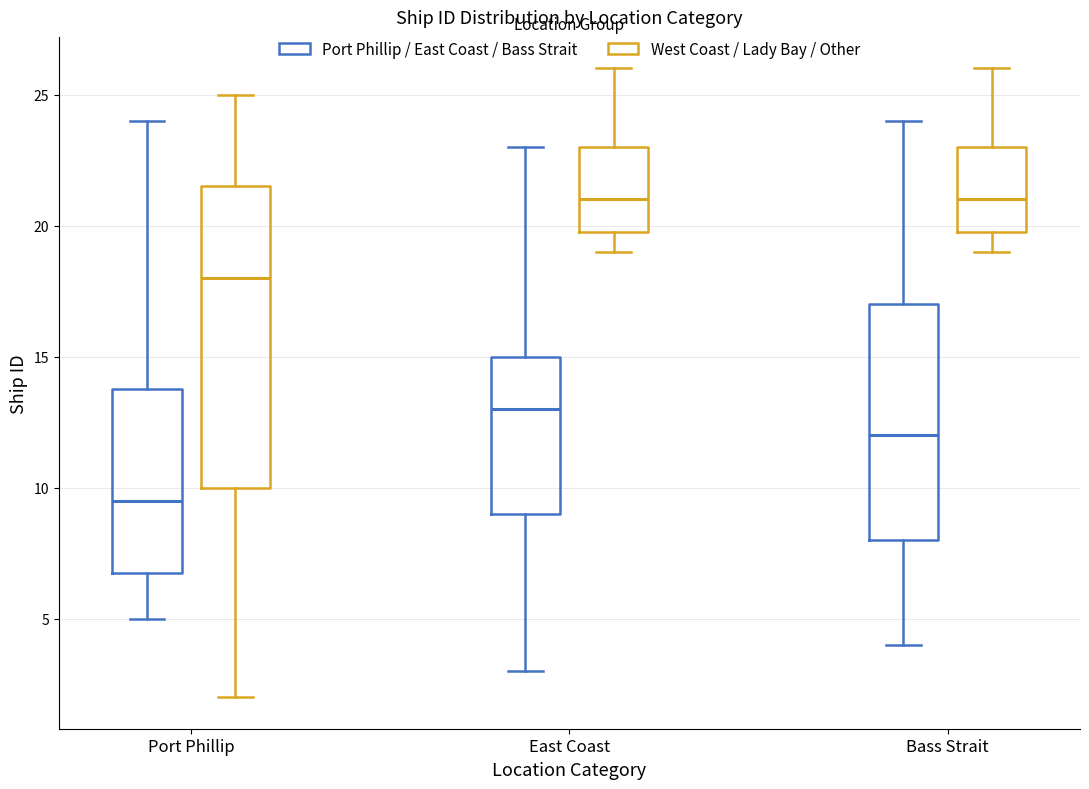

Reading left to right, transcribe this box plot: for each box, give where its median line is, the range the box spans, and where its two whiskers end, as read against the y-axis. The values are not printed on the chart, so give them approximately, as read against the axis.

Port Phillip (Port Phillip / East Coast / Bass Strait): median 9.5, box 7.0 to 14.0, whiskers 5.0 to 24.0
Port Phillip (West Coast / Lady Bay / Other): median 18.0, box 10.0 to 21.5, whiskers 2.0 to 25.0
East Coast (Port Phillip / East Coast / Bass Strait): median 13.0, box 9.0 to 15.0, whiskers 3.0 to 23.0
East Coast (West Coast / Lady Bay / Other): median 21.0, box 20.0 to 23.0, whiskers 19.0 to 26.0
Bass Strait (Port Phillip / East Coast / Bass Strait): median 12.0, box 8.0 to 17.0, whiskers 4.0 to 24.0
Bass Strait (West Coast / Lady Bay / Other): median 21.0, box 20.0 to 23.0, whiskers 19.0 to 26.0